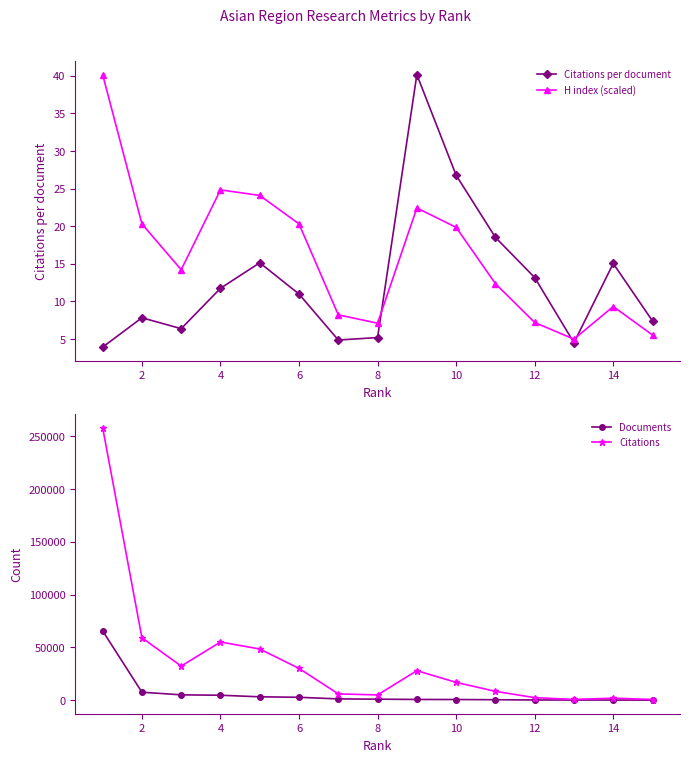

True or false: Citations per document has more than 2 interior local peaks.

True